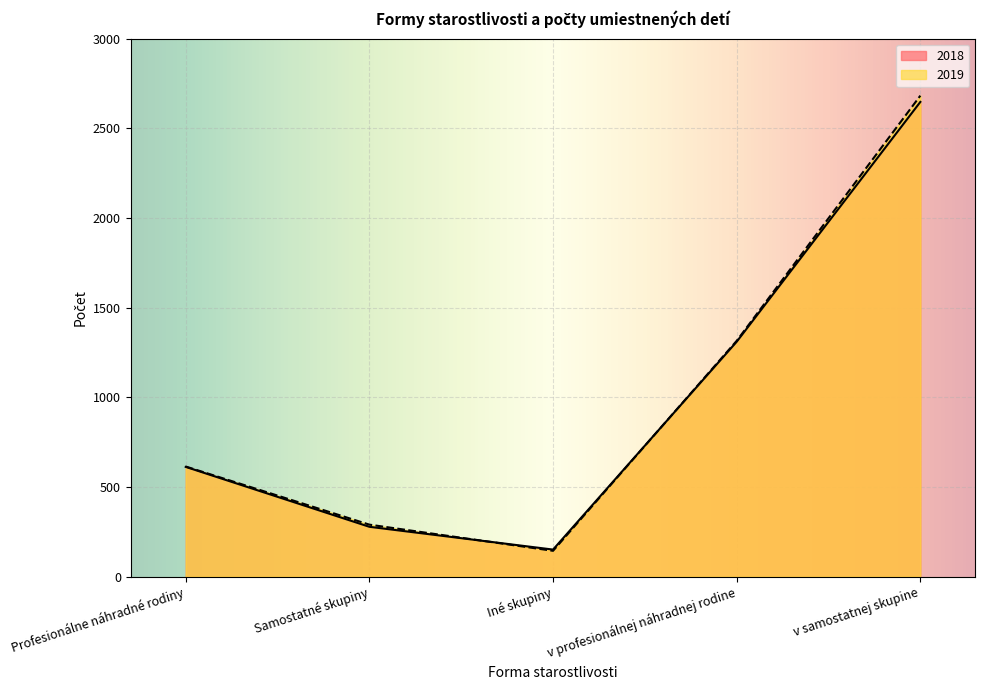

Rank the categories by 2019 value from lowest to highest.

Iné skupiny, Samostatné skupiny, Profesionálne náhradné rodiny, v profesionálnej náhradnej rodine, v samostatnej skupine